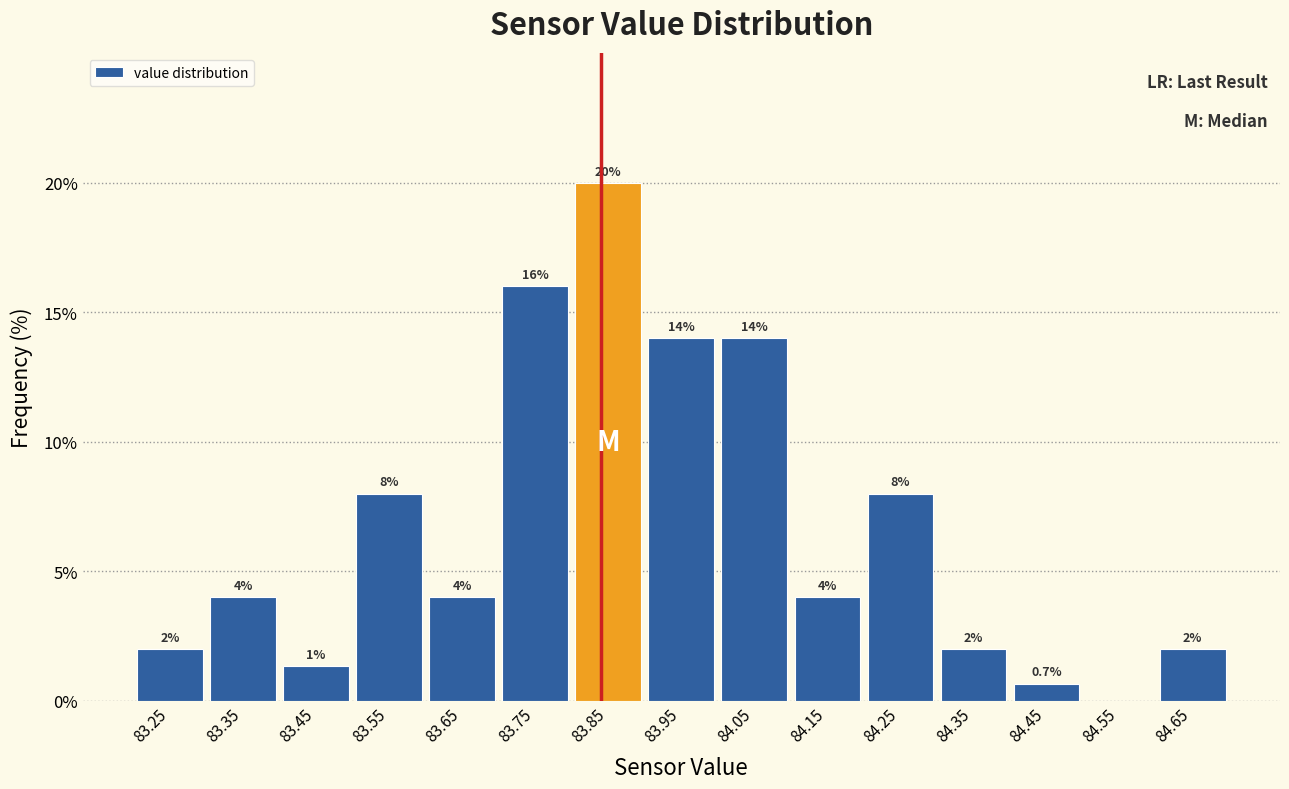

Which range on the x-axis has the tallest bar?

83.8 to 83.9